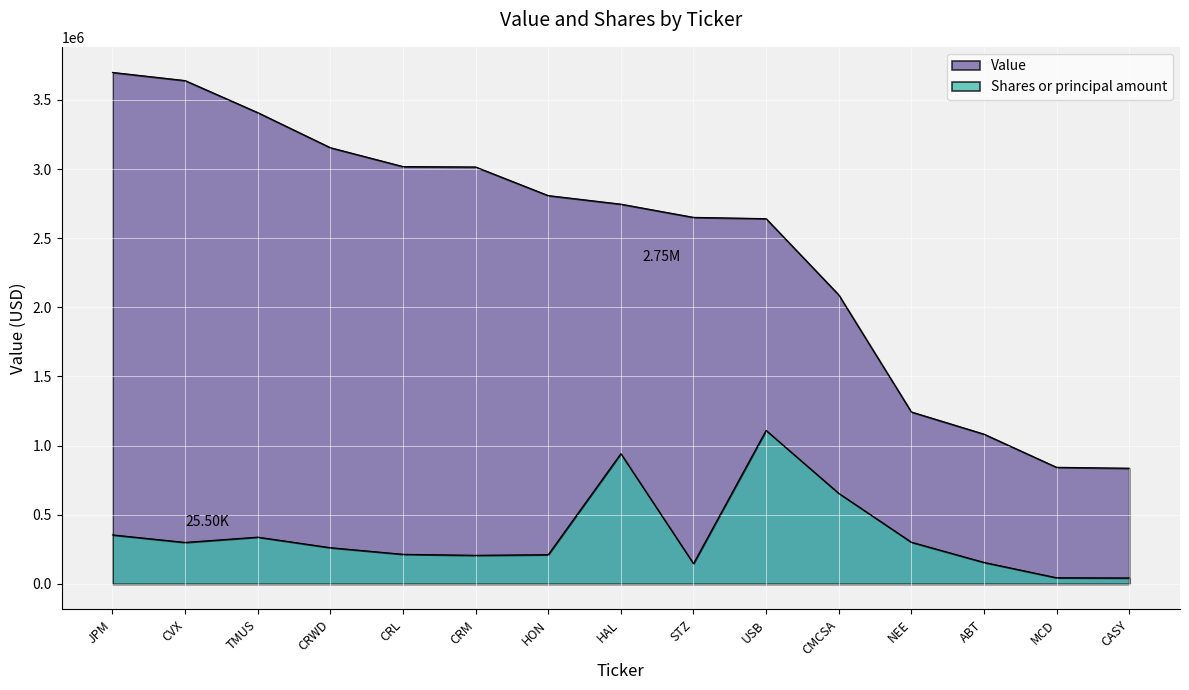

What is the maximum value for Shares or principal amount?

1109620.5